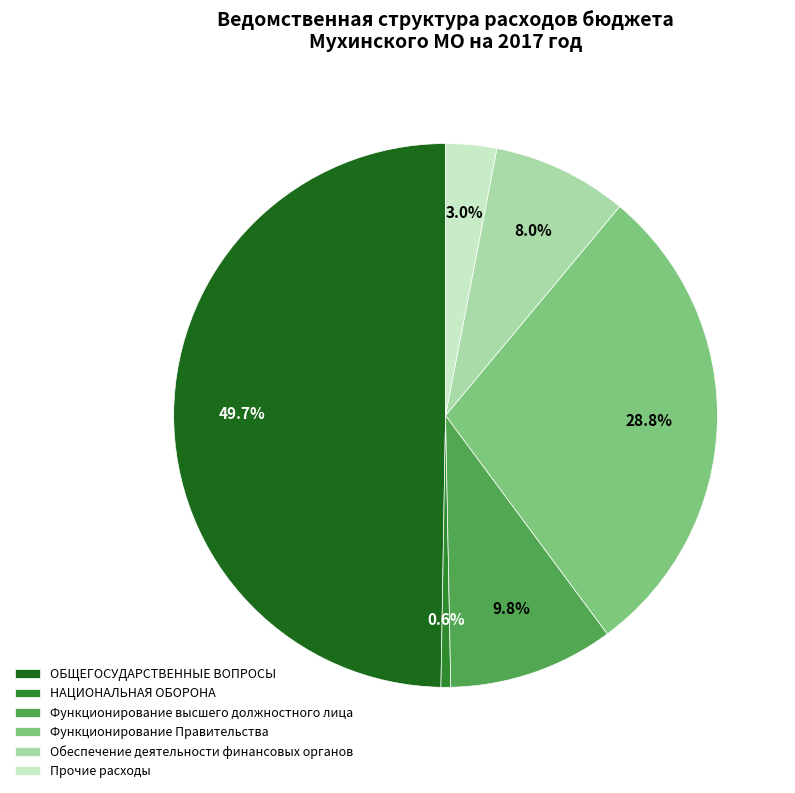

Which has a higher value, Обеспечение деятельности финансовых органов or Функционирование Правительства?

Функционирование Правительства